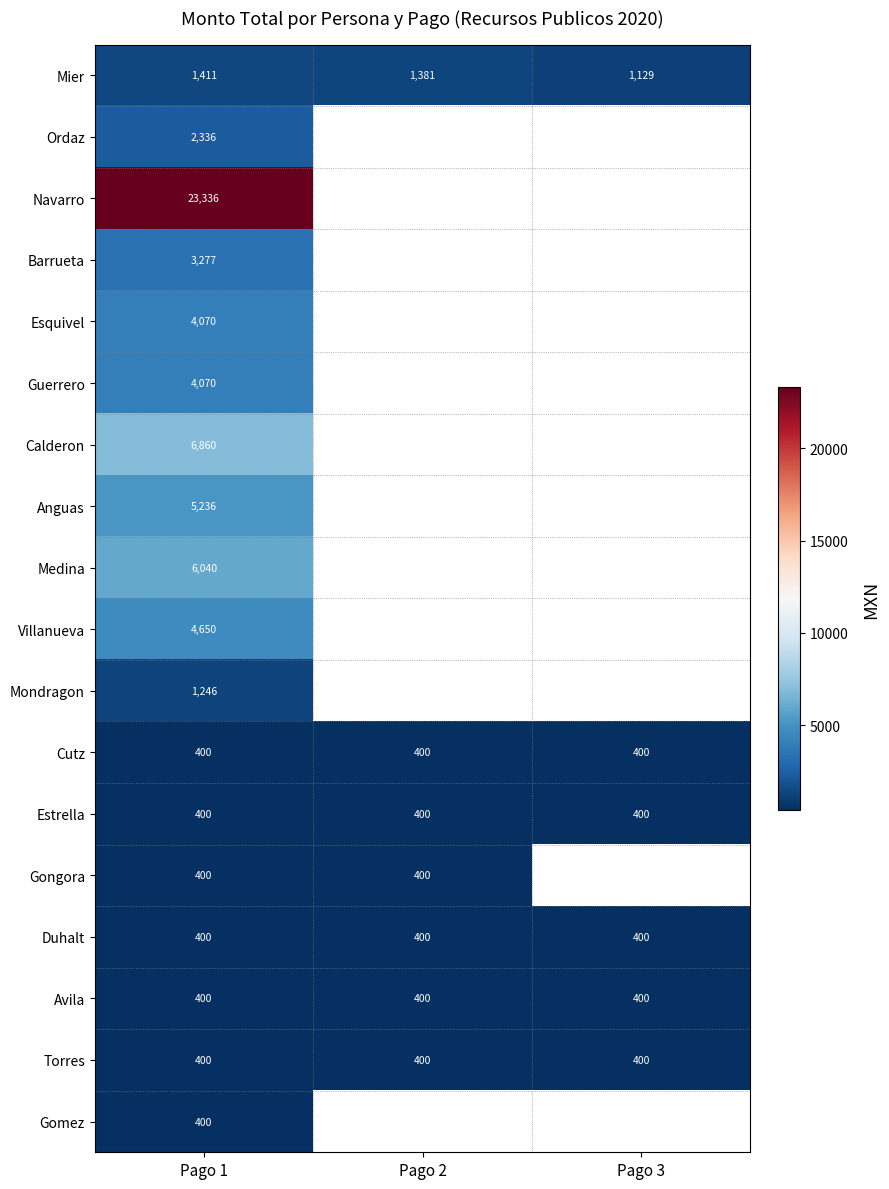

What is the sum of all Torres values?

1200